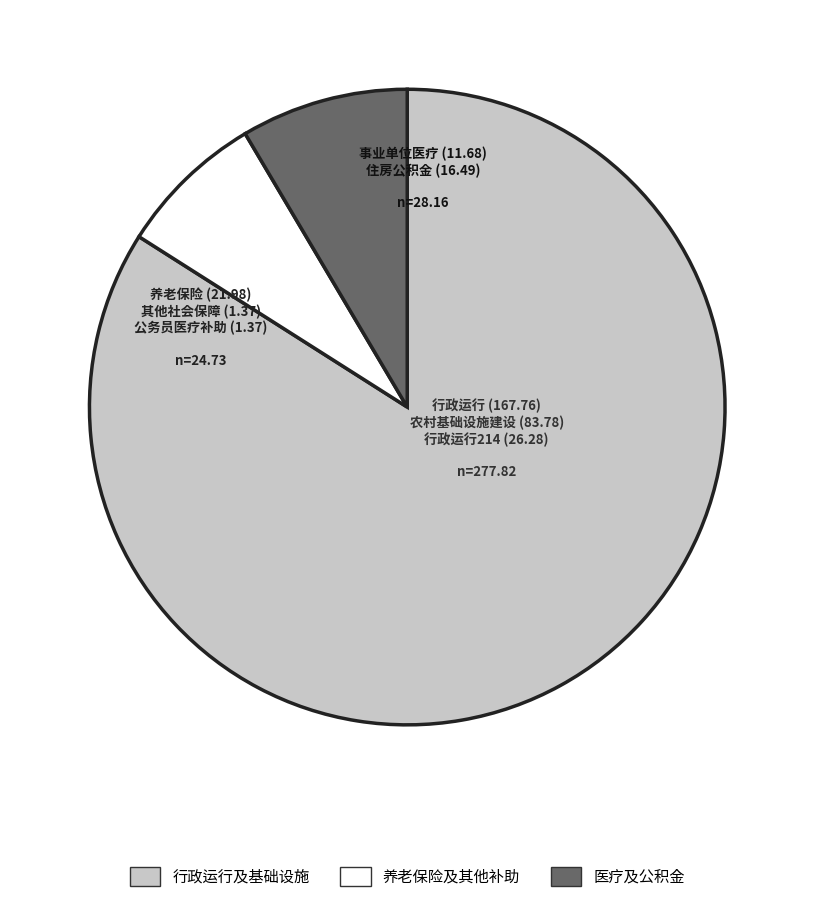

Is there a majority slice in this chart?

Yes